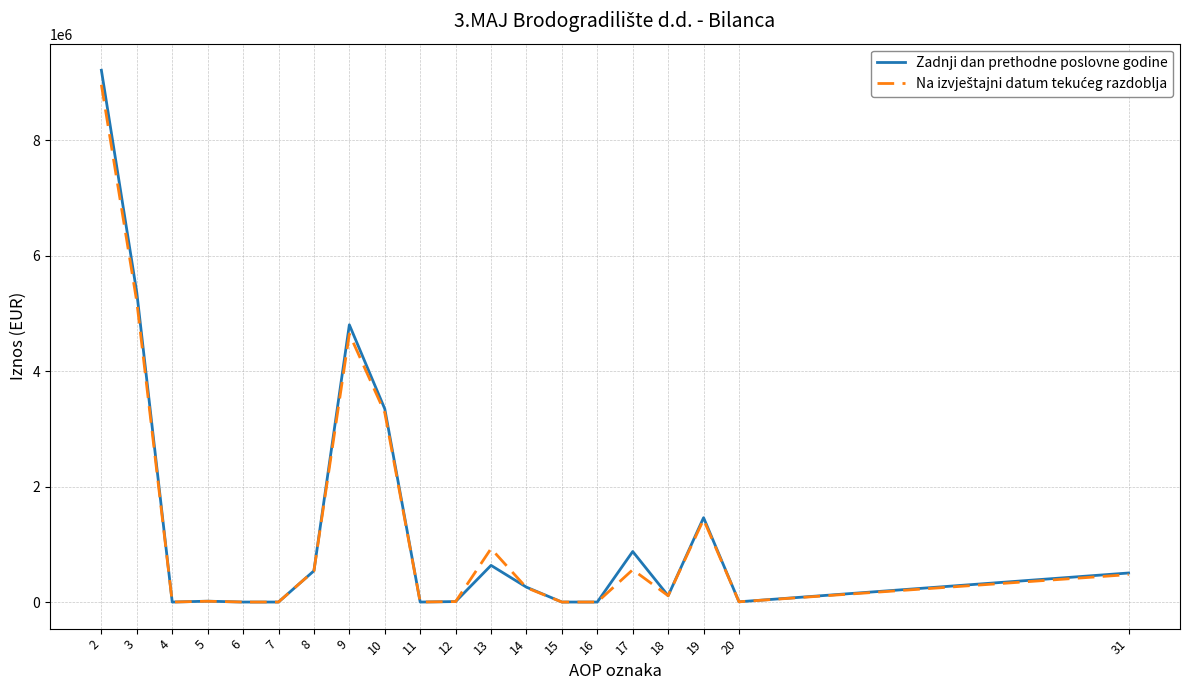

Which series has the widest spread of values?

Zadnji dan prethodne poslovne godine